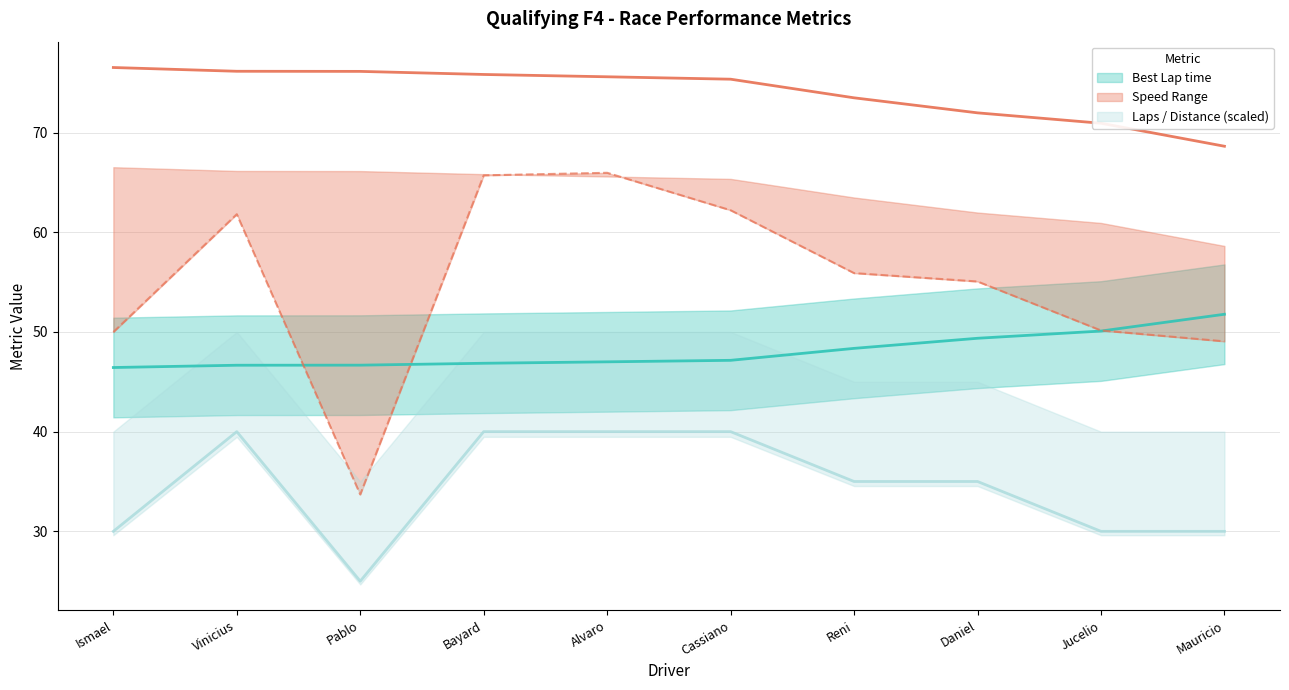

At which category does Total Laps reach its first local valley?

Pablo